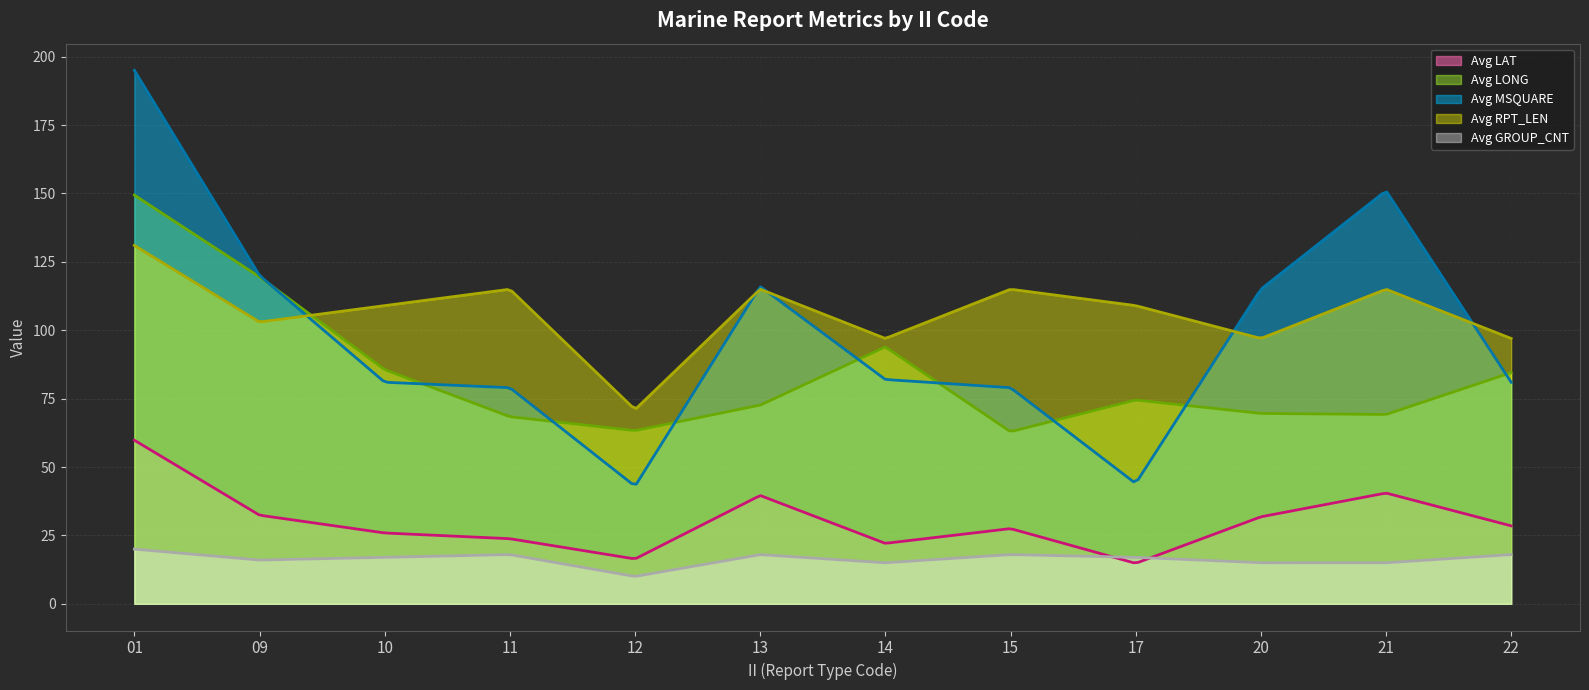

True or false: Avg GROUP_CNT and Avg LONG cross at least once.

False